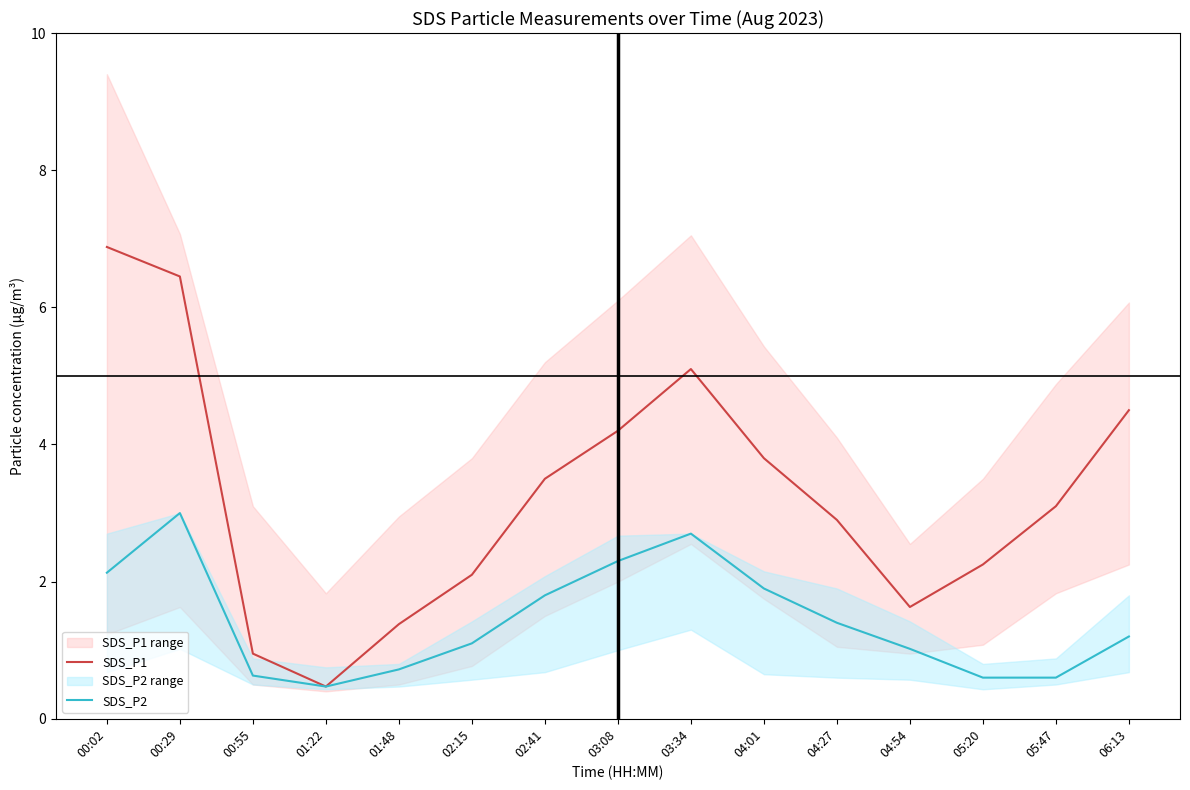

What is the label of the 13th point from the left?

05:20